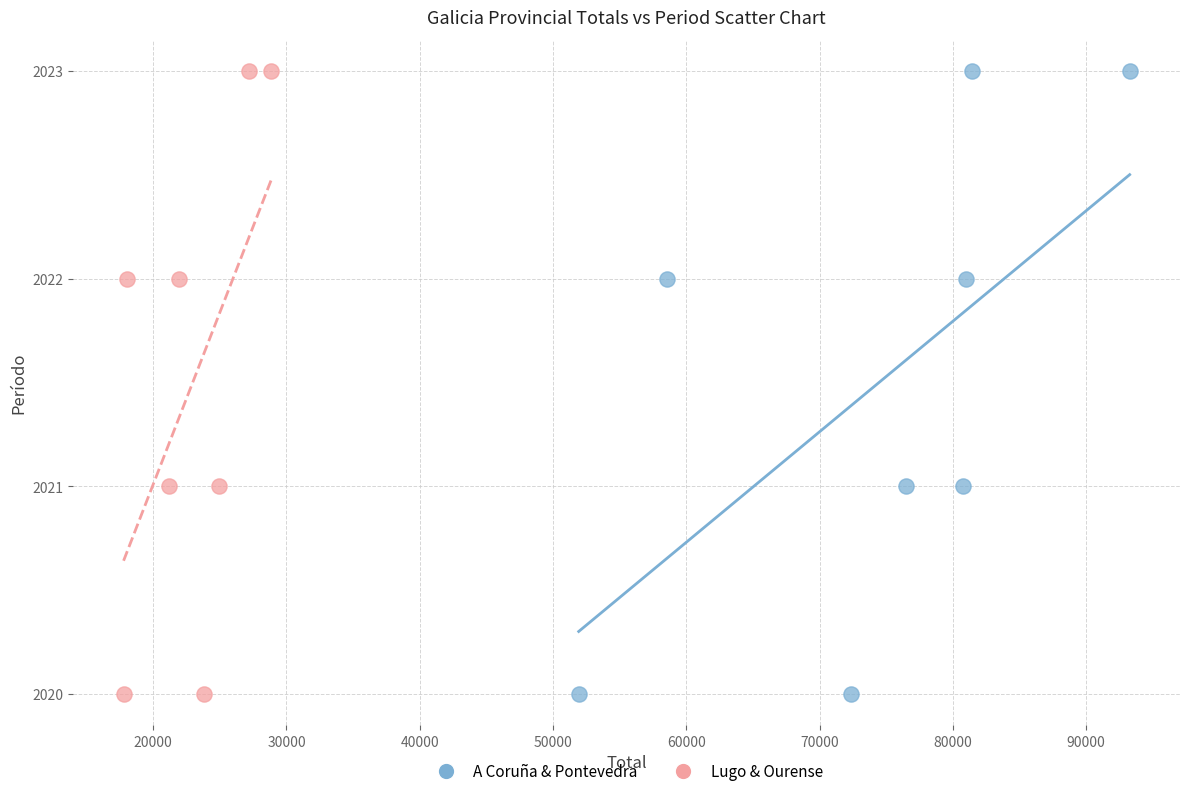

What are all the series names shown in the legend?

A Coruña & Pontevedra, Lugo & Ourense